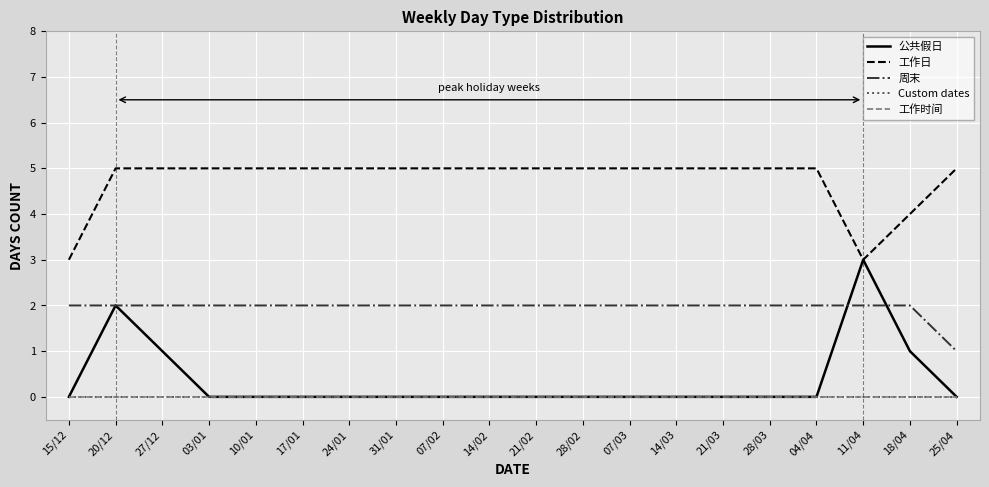

Does the chart have visible grid lines?

Yes